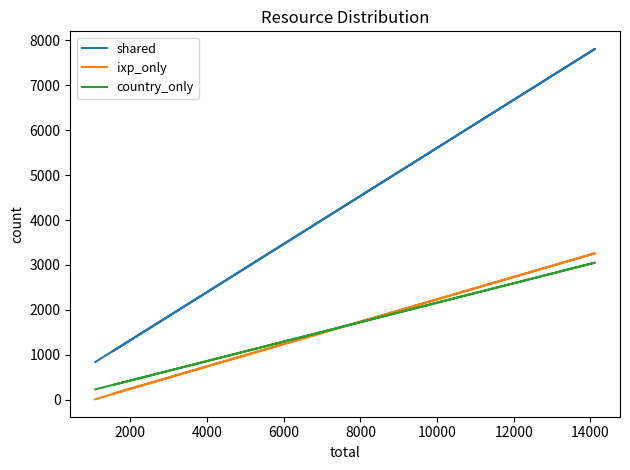

How many lines are shown in the chart?

3